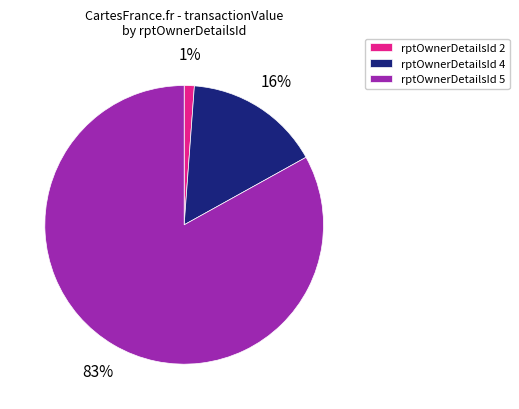

Is the sum of rptOwnerDetailsId 4 and rptOwnerDetailsId 5 greater than half?

Yes